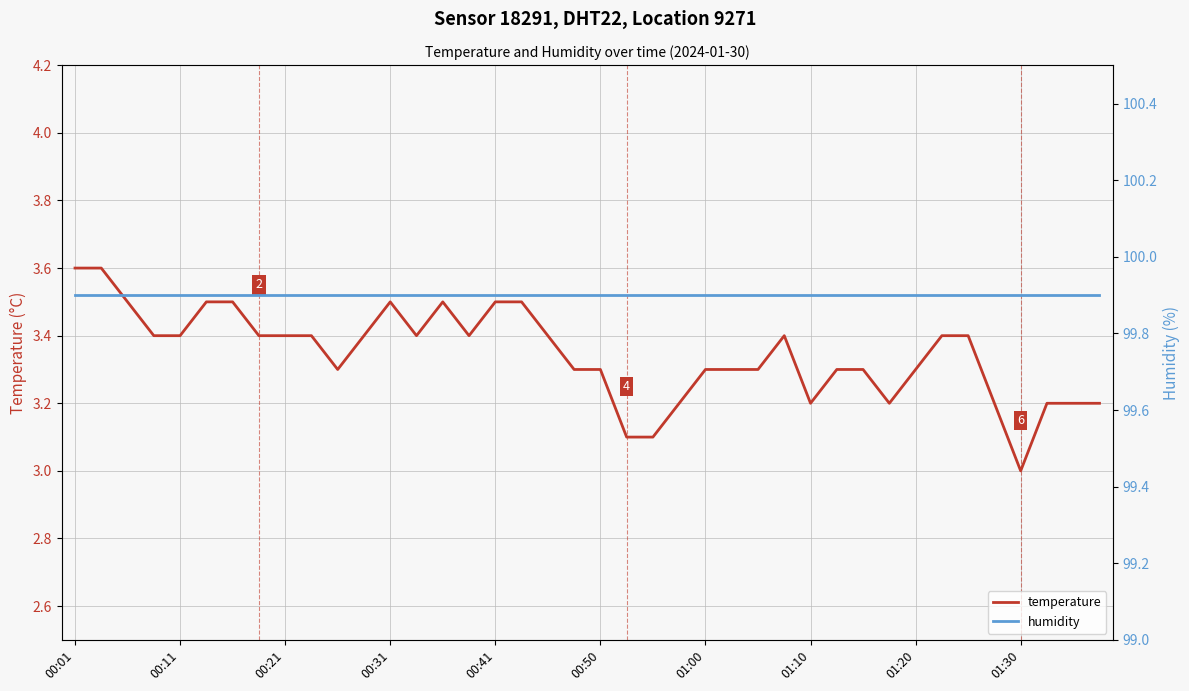

At which label is humidity closest to 99?

00:01